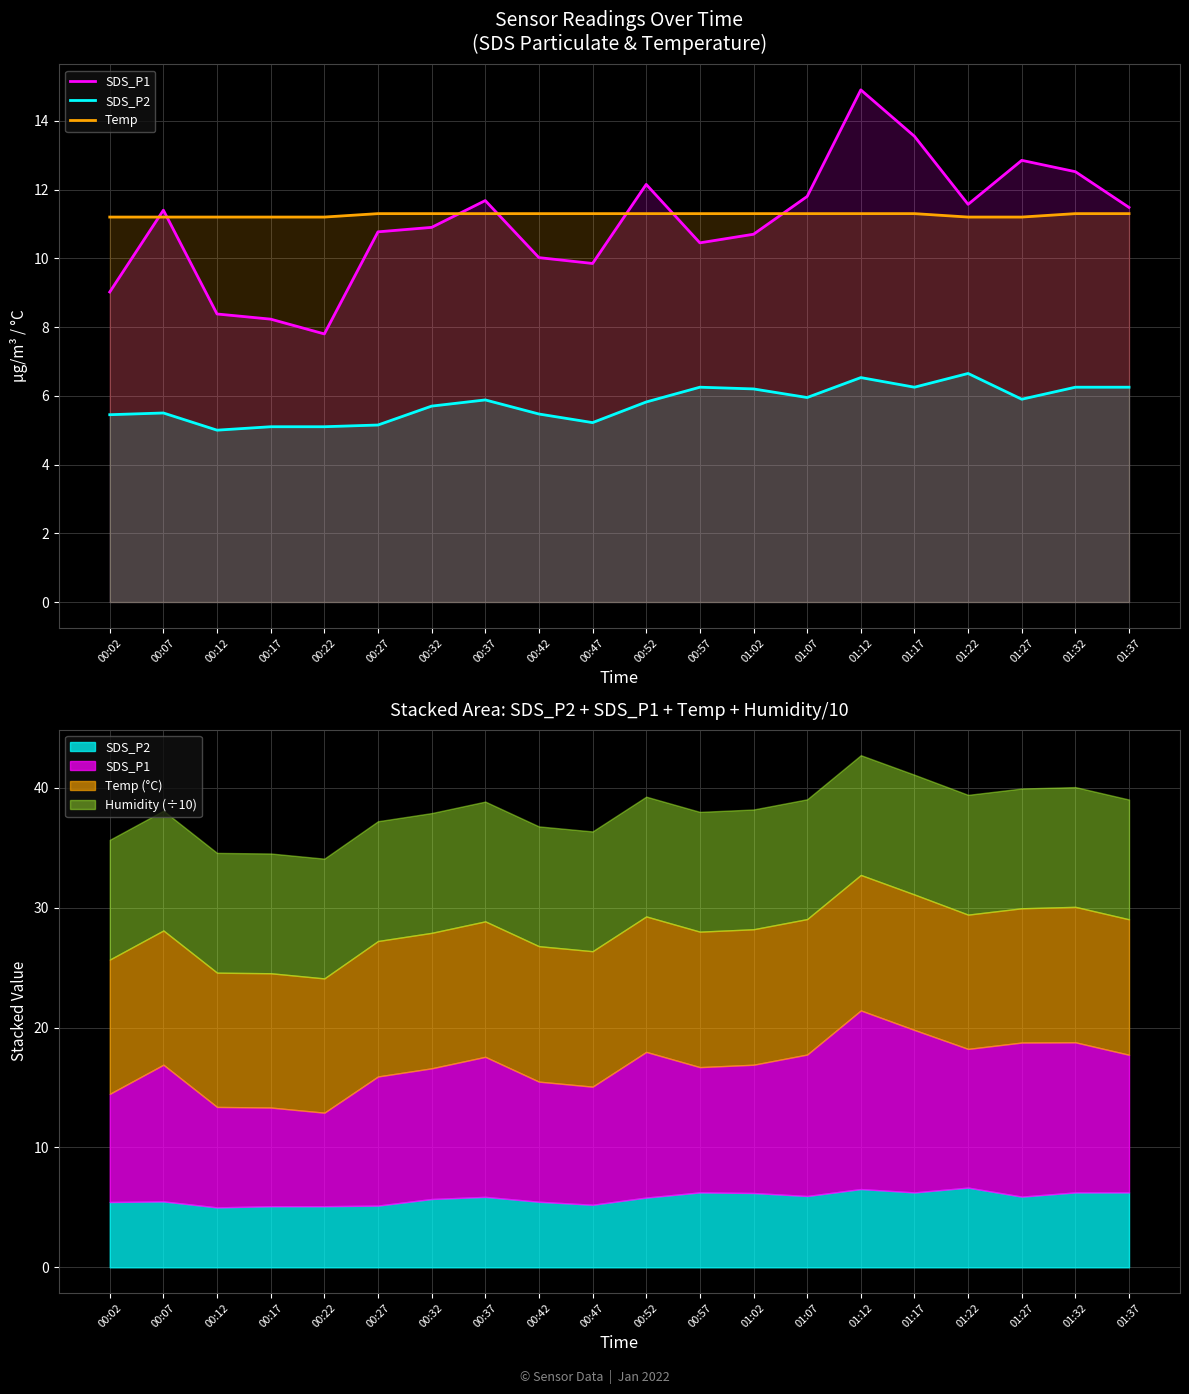

How many data points in SDS_P1 are above 11?

10